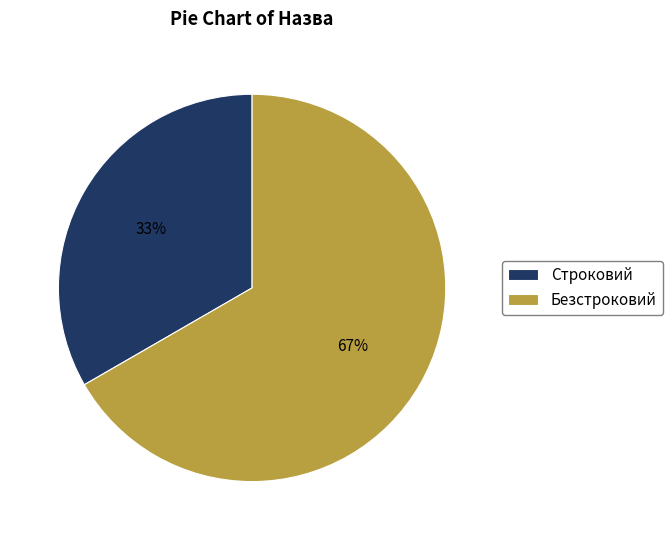

Rank the categories by value from lowest to highest.

Строковий, Безстроковий